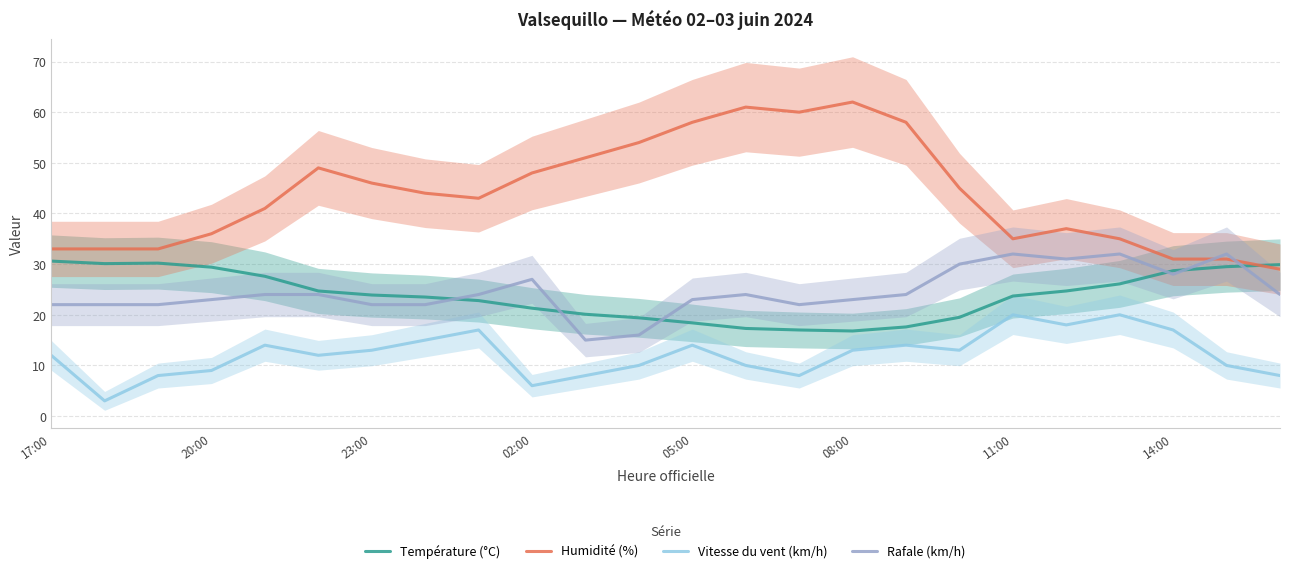

True or false: Humidité (%) and Température (°C) intersect in this chart.

True